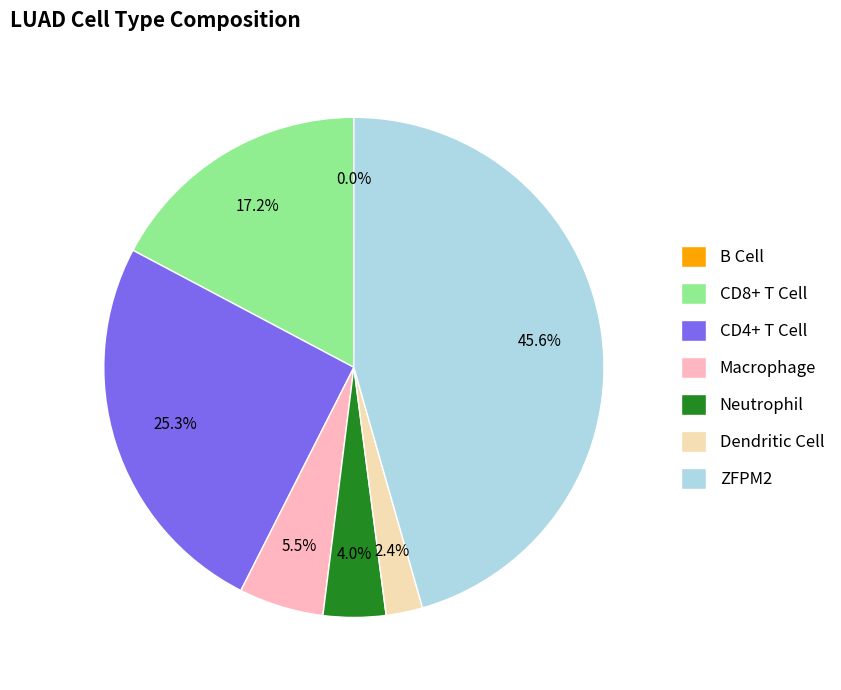

Does any single category account for the majority?

No